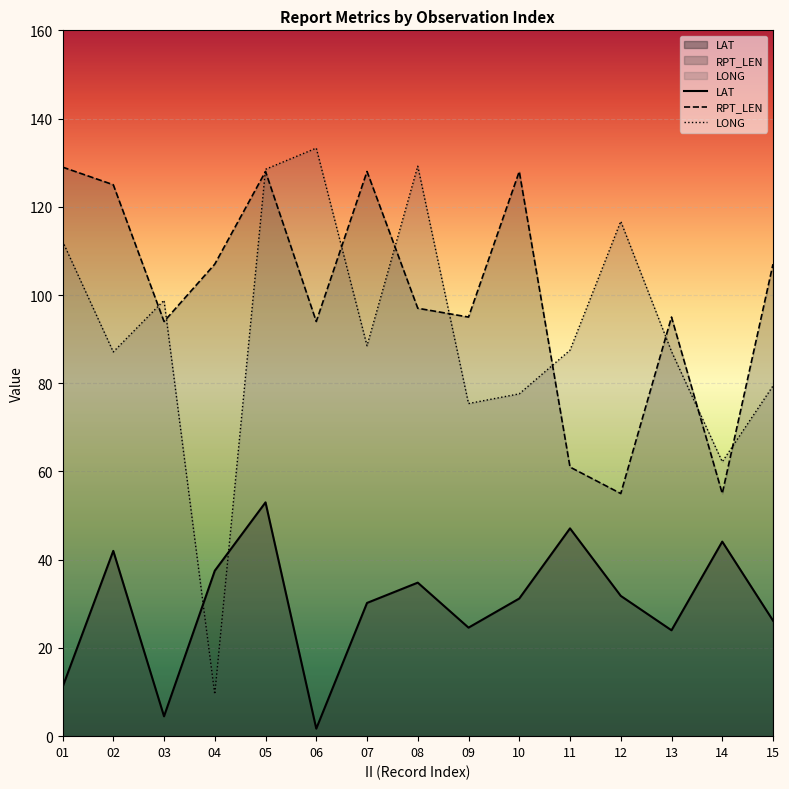

At which category is the sum across all series the highest?

05